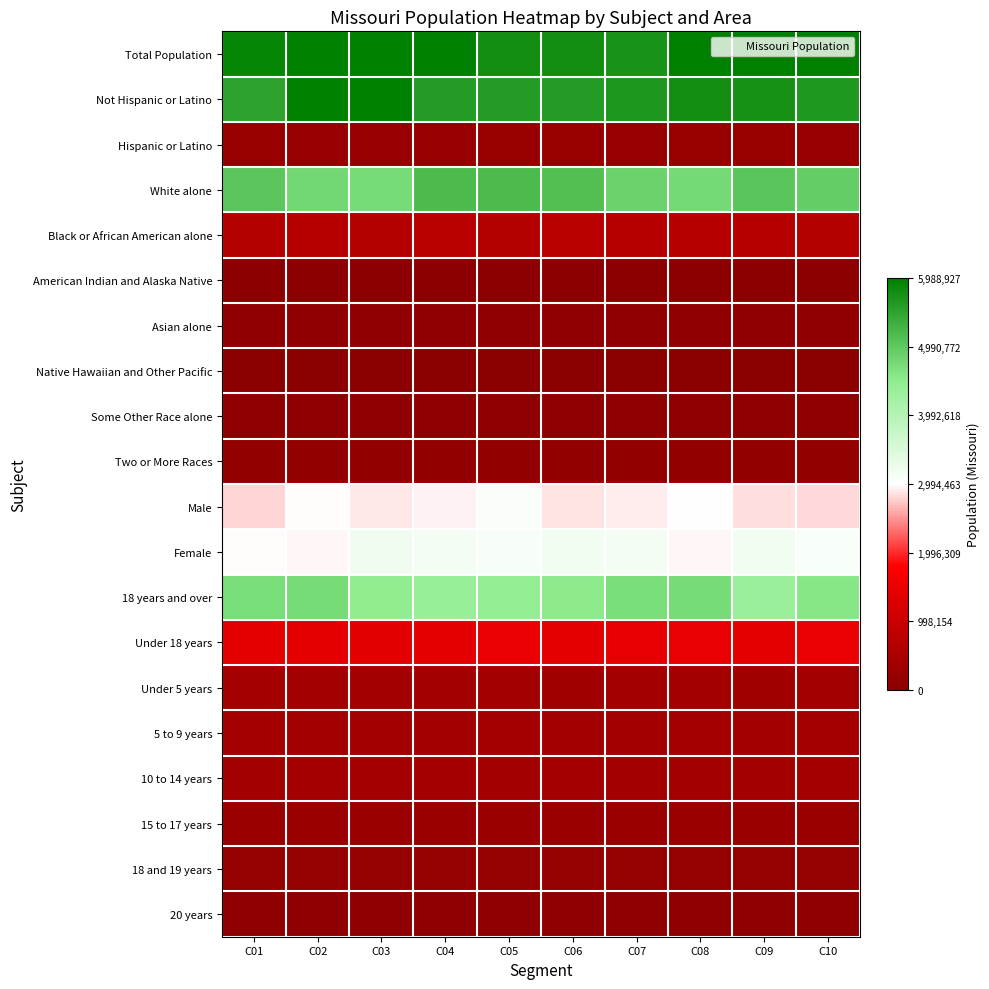

What is the total value across all series at C03?

31659330.9